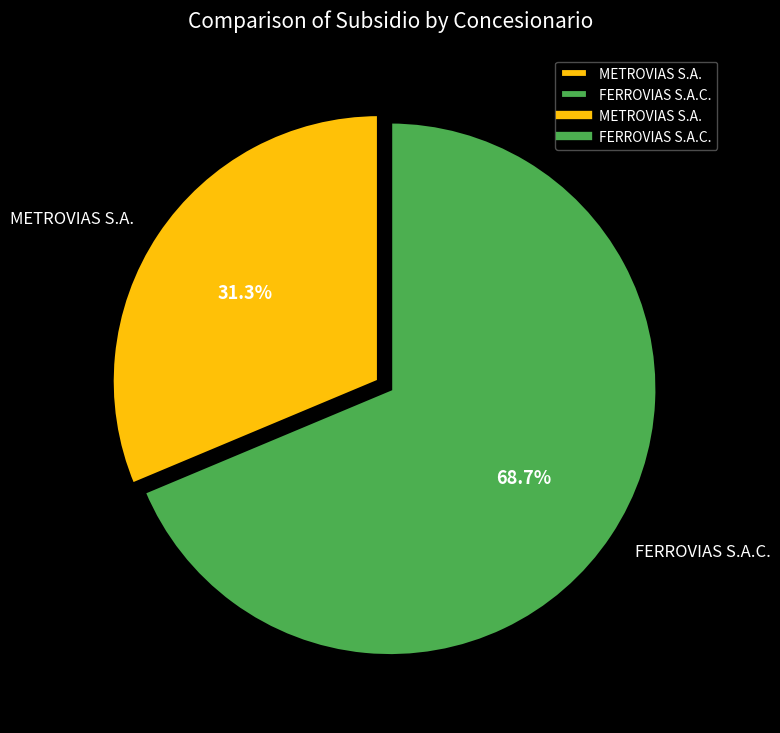

What percentage is the FERROVIAS S.A.C. slice, to the nearest percent?

69%